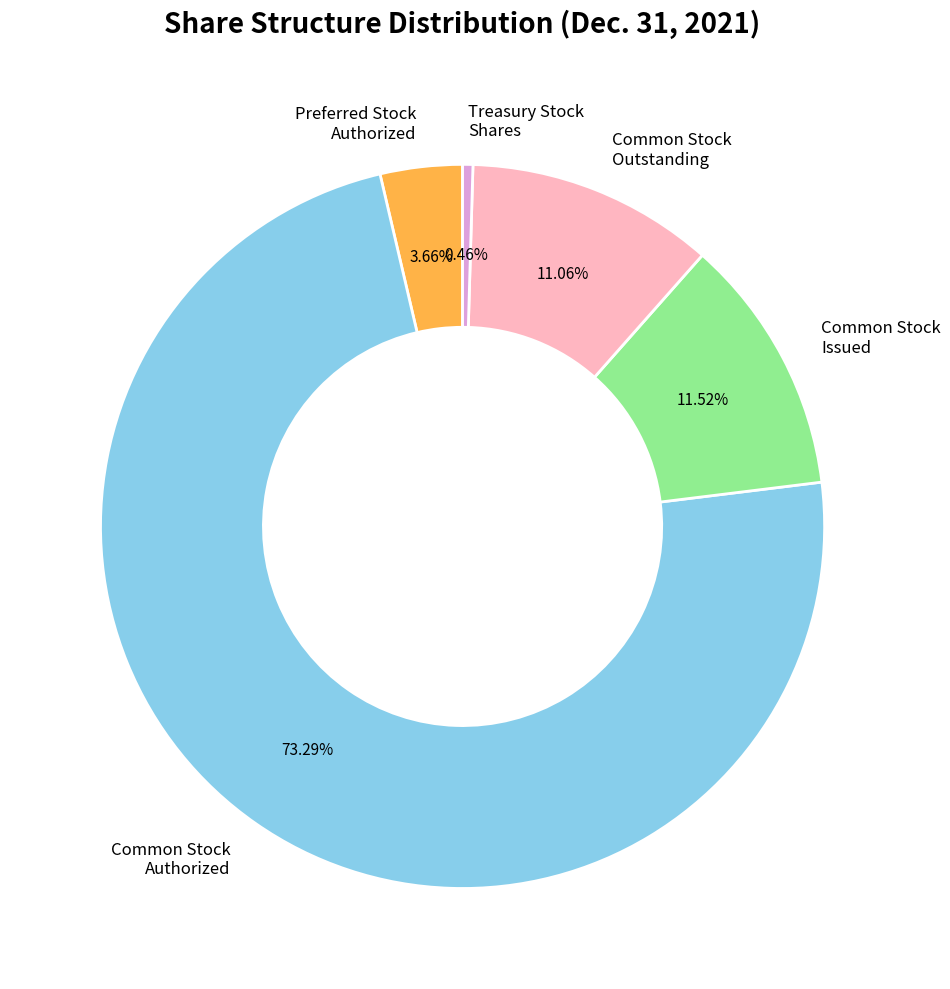

Between Common Stock Outstanding and Treasury Stock Shares, which is larger?

Common Stock Outstanding